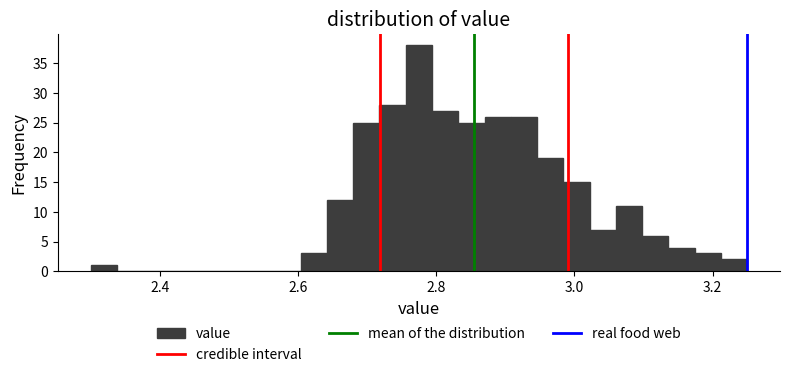

Around what value on the x-axis is the tallest bar? Give the approximate position of its centre, as read against the axis.

2.78